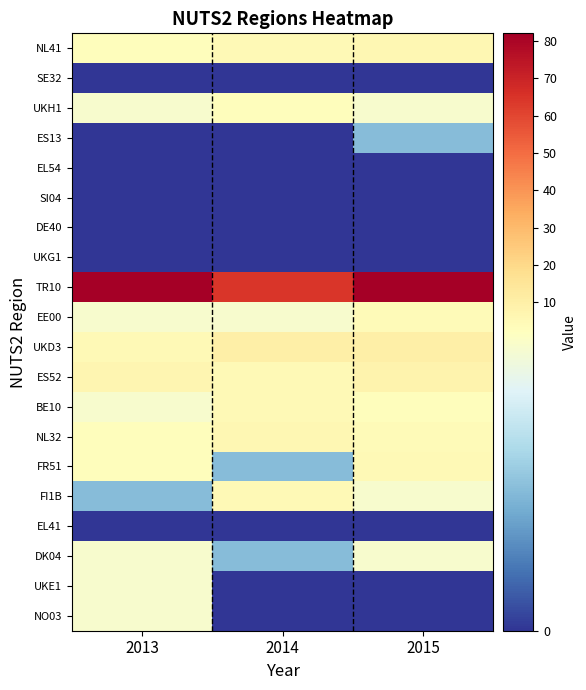

Between 2014 and 2015, which series saw the biggest shift?

TR10